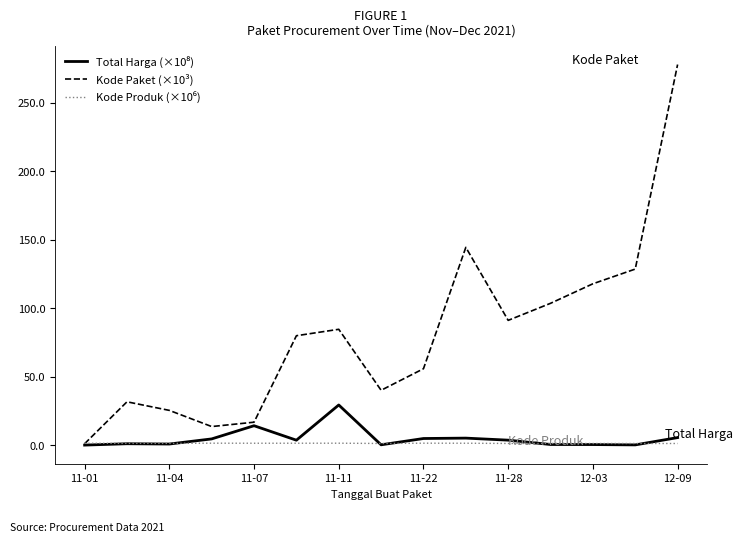

Which series has the largest total across all categories?

Kode Paket (×10³)